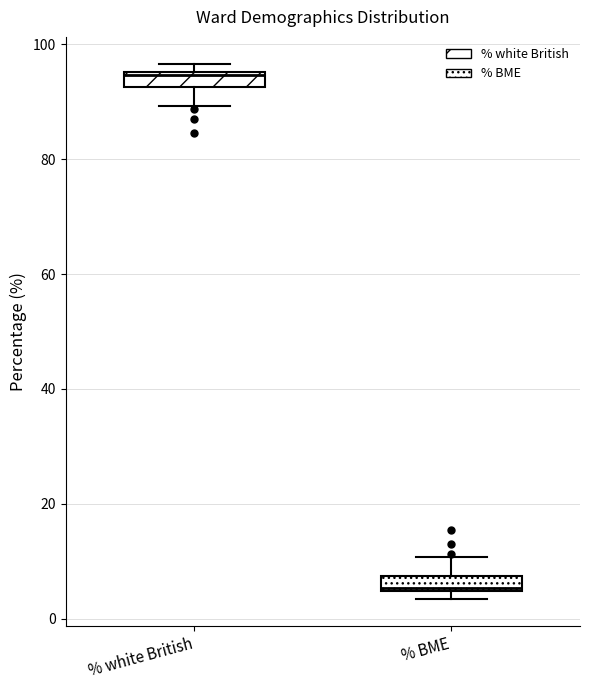

Which box has the highest median line?

% white British